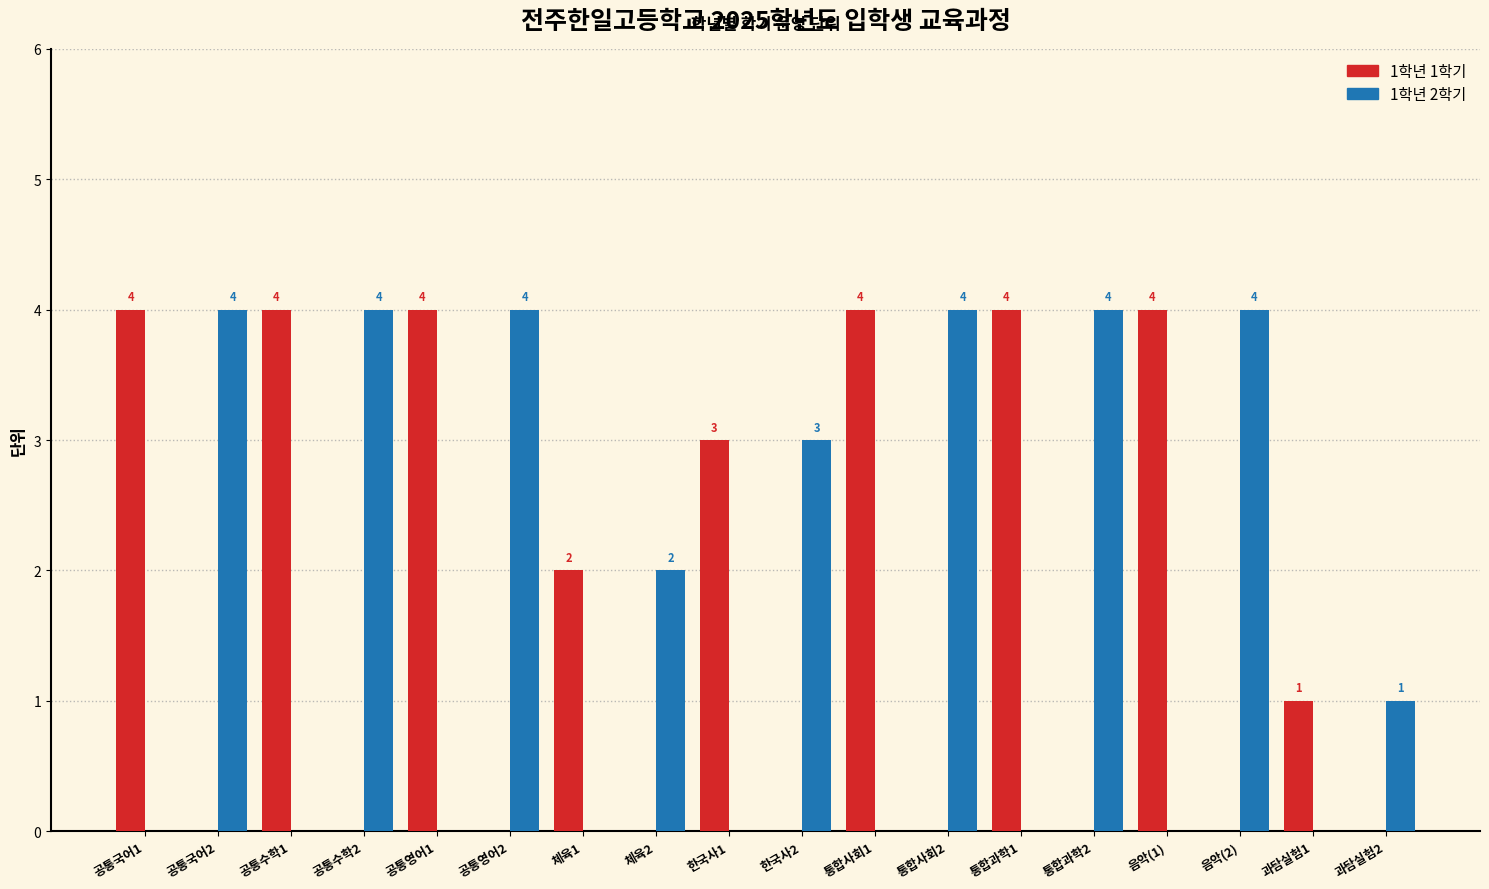

What is the maximum value for 1학년 2학기?

4